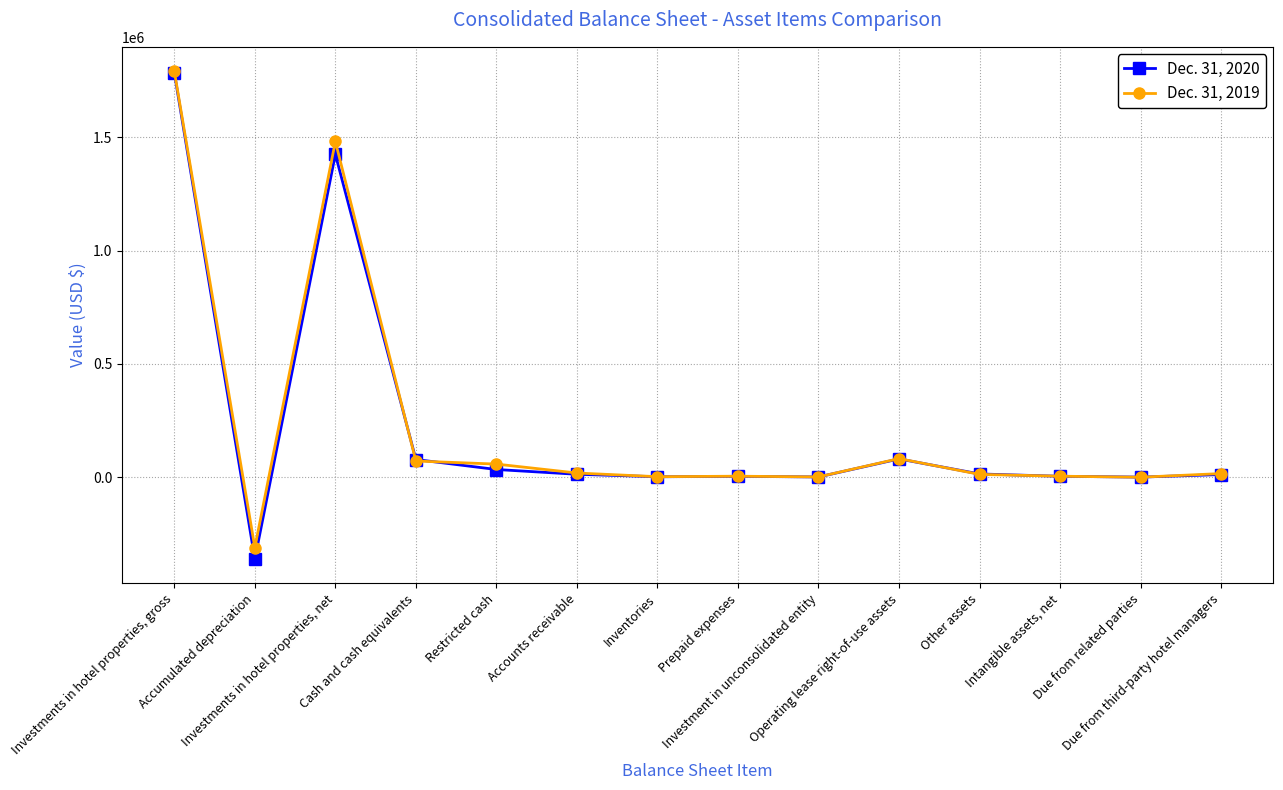

Is the value of Dec. 31, 2019 at Cash and cash equivalents greater than the value of Dec. 31, 2020 at Investment in unconsolidated entity?

Yes